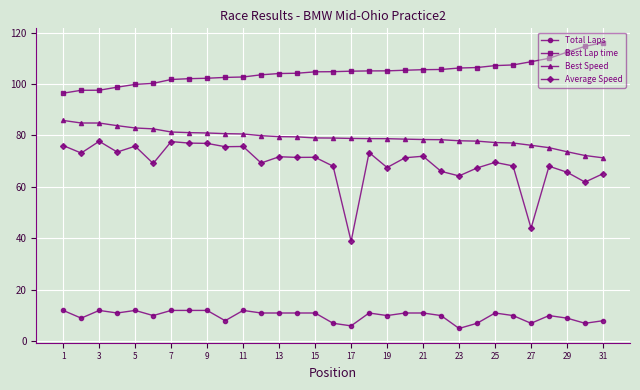

Which series has the largest total across all categories?

Best Lap time